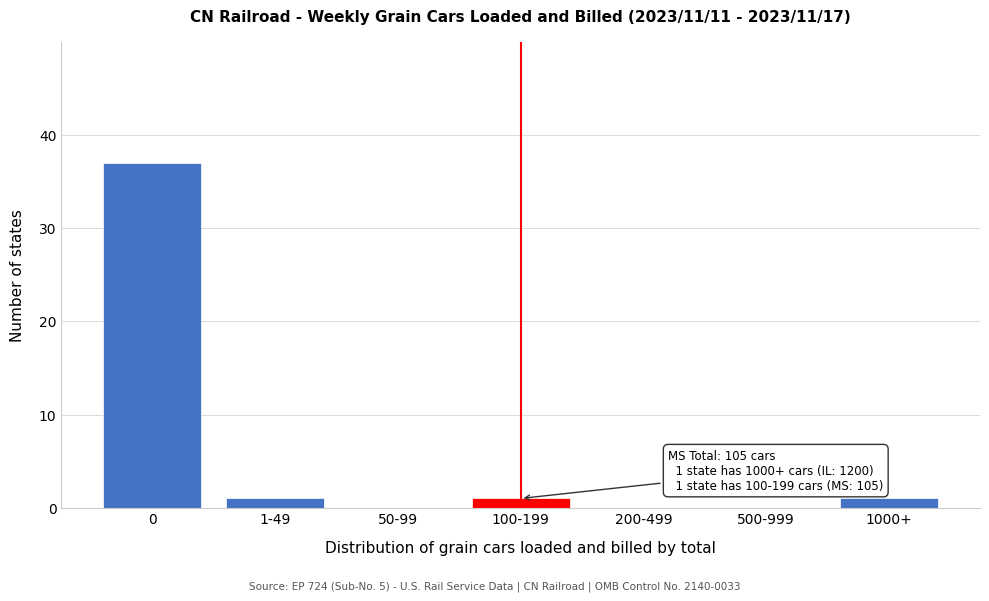

Reading left to right, list all the values displayed in this chart.

0=37	1-49=1	50-99=0	100-199=1	200-499=0	500-999=0	1000+=1